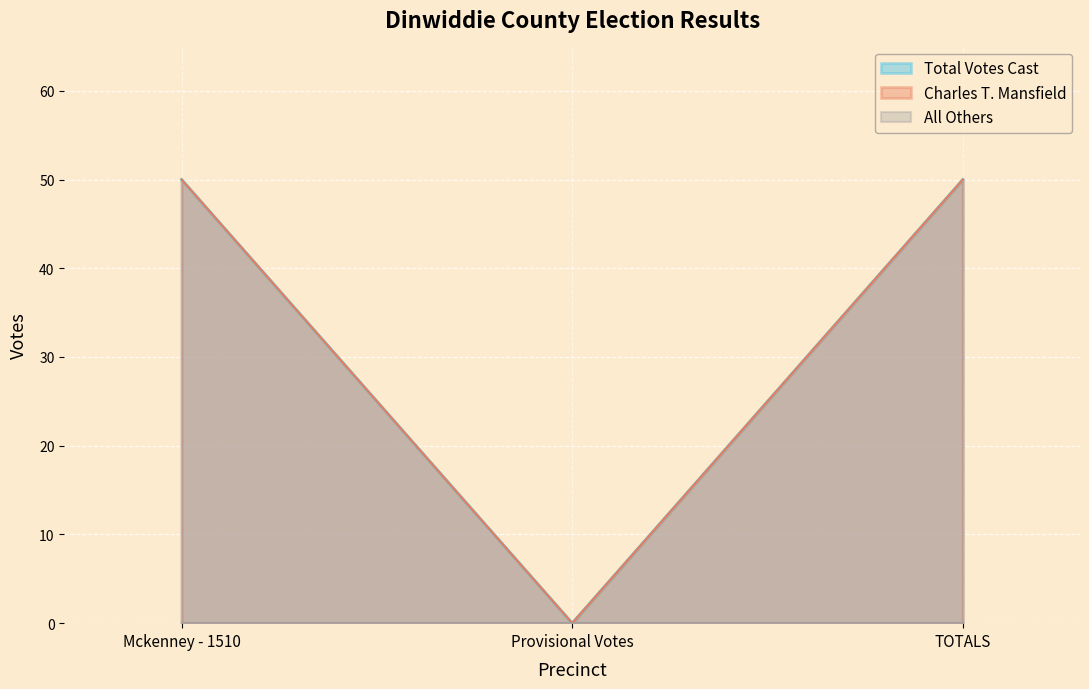

What is the sum of all Charles T. Mansfield values?

100